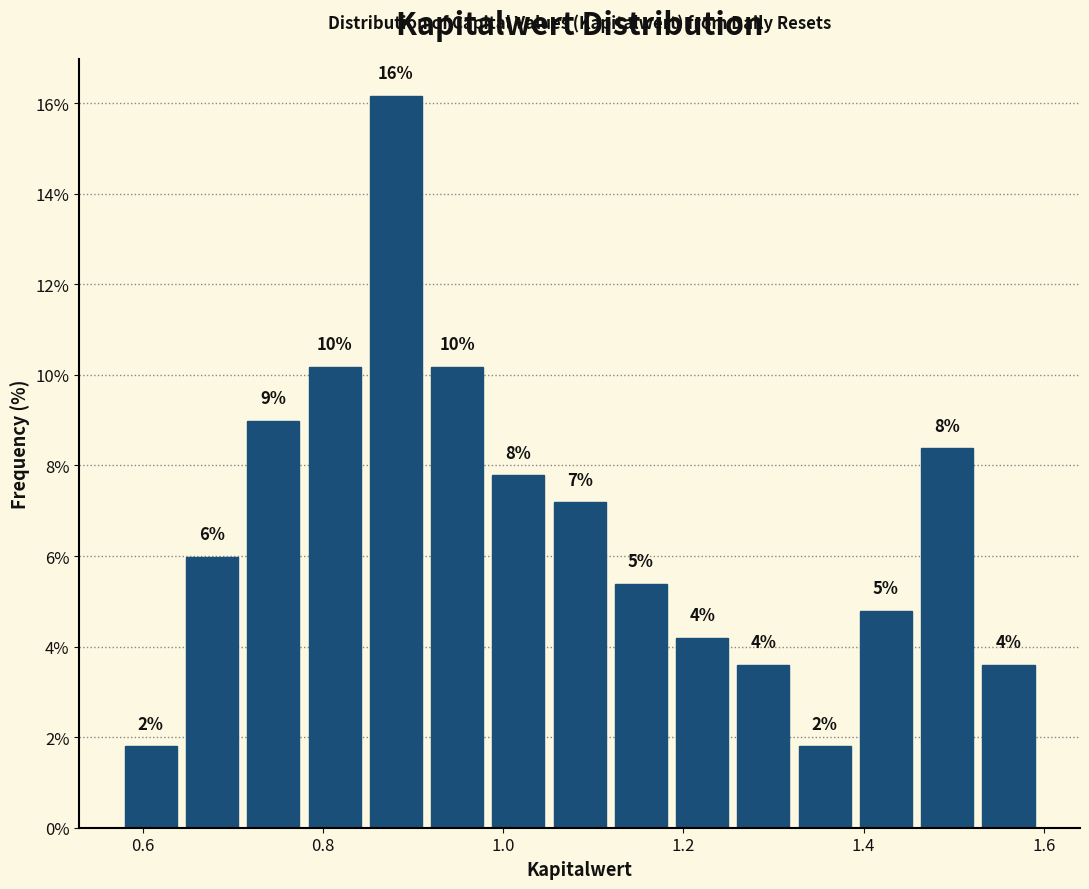

Around what value on the x-axis is the tallest bar? Give the approximate position of its centre, as read against the axis.

0.88